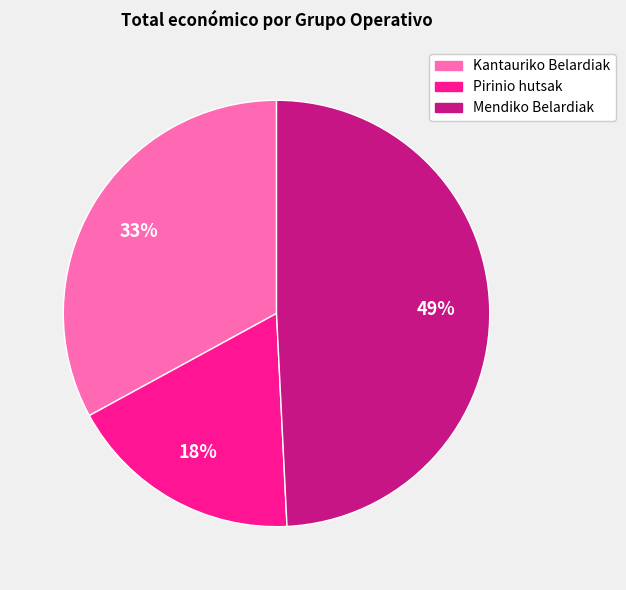

Count the number of slices in the pie.

3